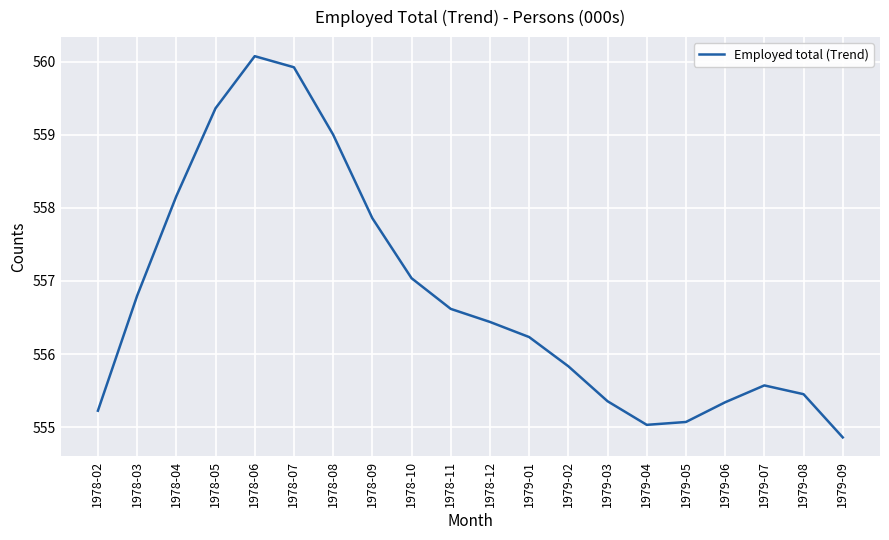

How many lines are shown in the chart?

1